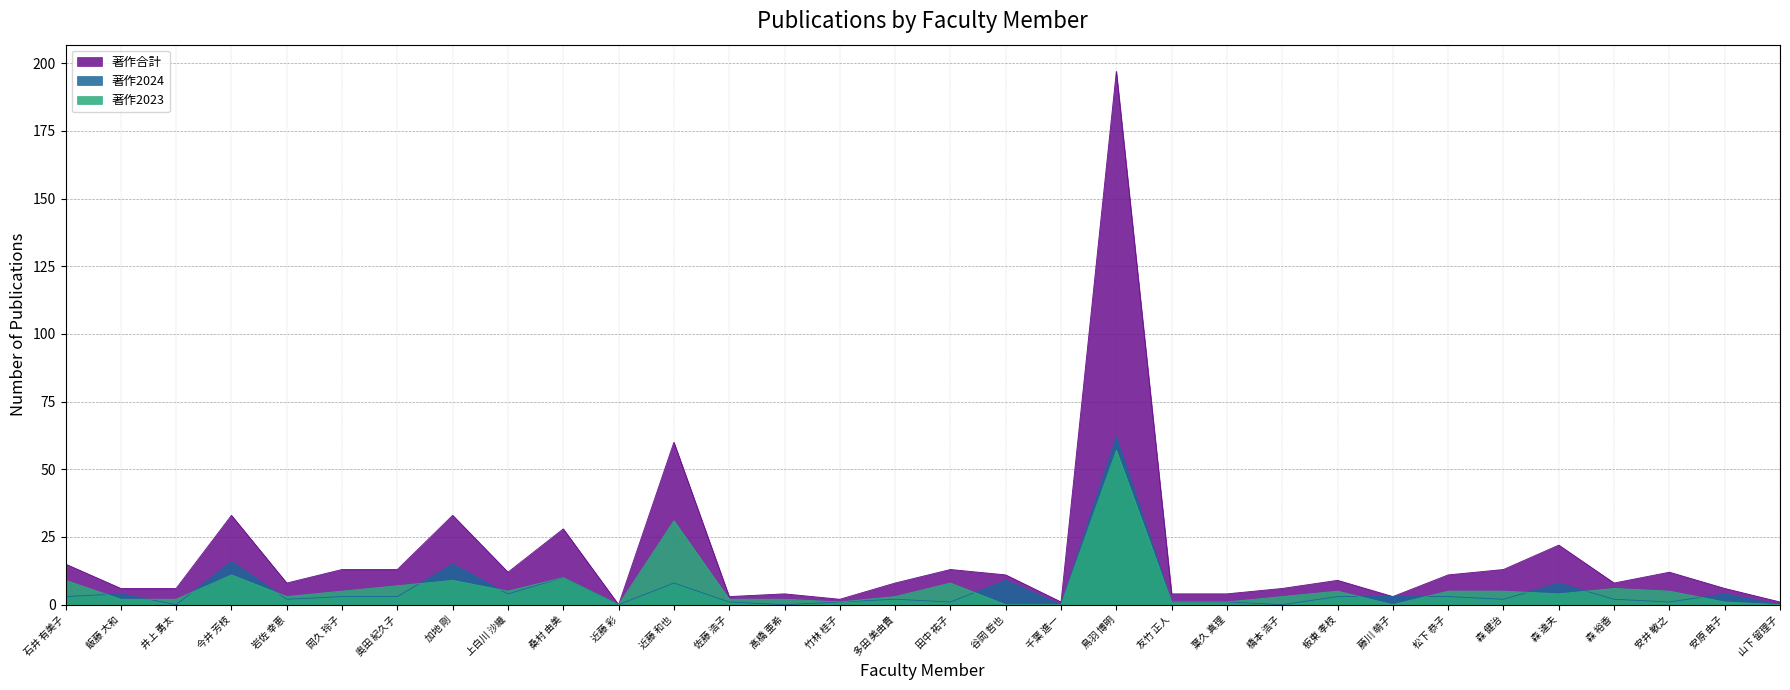

List the series in order of their peak value, highest first.

著作合計, 著作2024, 著作2023